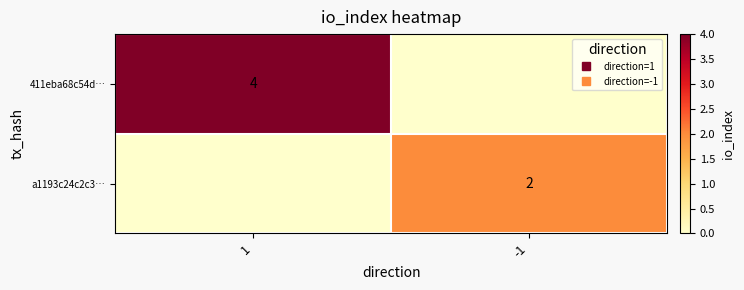

How many values in a1193c24c2c3… are above zero?

1